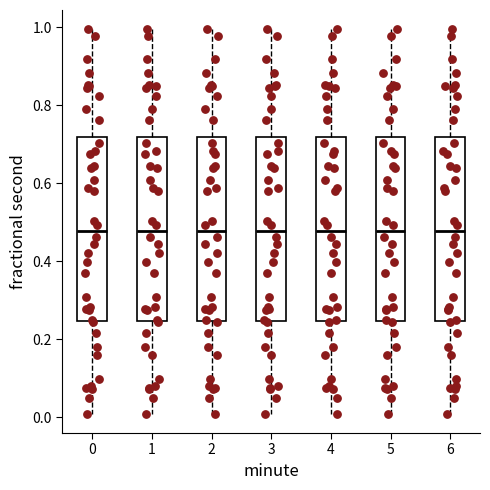

Reading left to right, read every box against the y-axis: the position of its median line, the range the box covers, and the ends of its whiskers. The values are not printed on the chart, so give them approximately, as read against the axis.

0: median 0.48, box 0.24 to 0.72, whiskers 0.00 to 1.00
1: median 0.48, box 0.24 to 0.72, whiskers 0.00 to 1.00
2: median 0.48, box 0.24 to 0.72, whiskers 0.00 to 1.00
3: median 0.48, box 0.24 to 0.72, whiskers 0.00 to 1.00
4: median 0.48, box 0.24 to 0.72, whiskers 0.00 to 1.00
5: median 0.48, box 0.24 to 0.72, whiskers 0.00 to 1.00
6: median 0.48, box 0.24 to 0.72, whiskers 0.00 to 1.00